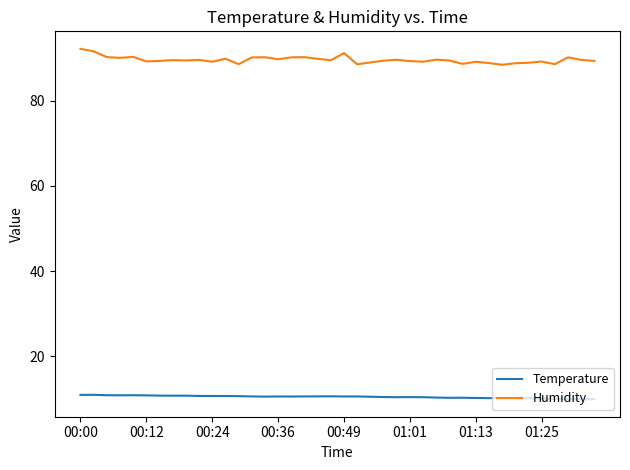

Rank the series by their maximum value, from highest to lowest.

Humidity, Temperature